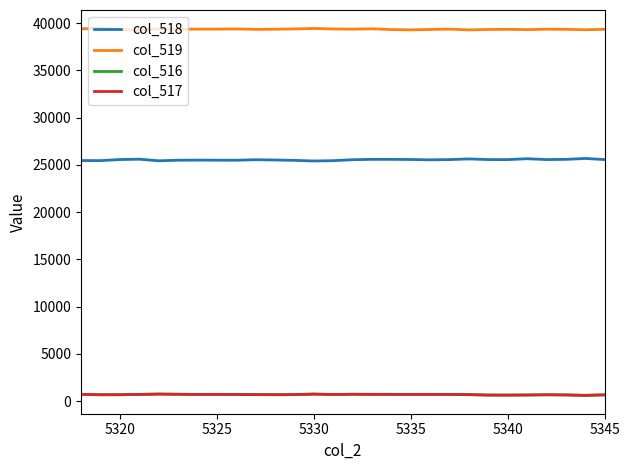

True or false: col_516 and col_519 intersect in this chart.

False